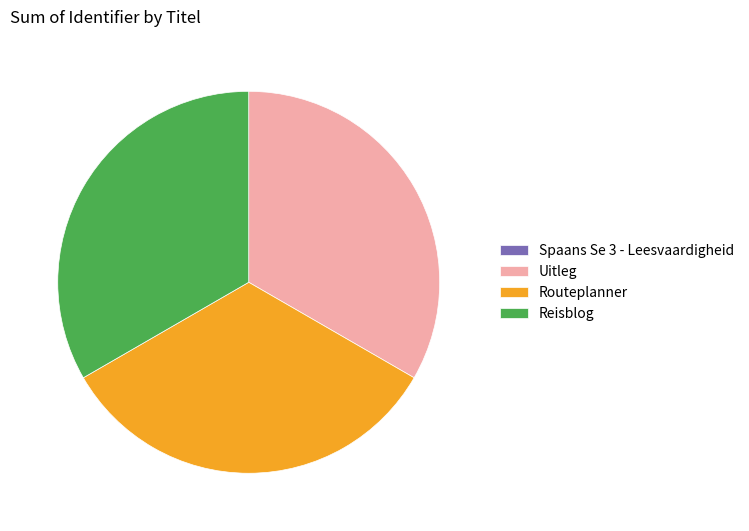

True or false: Reisblog accounts for 33% of the total.

True